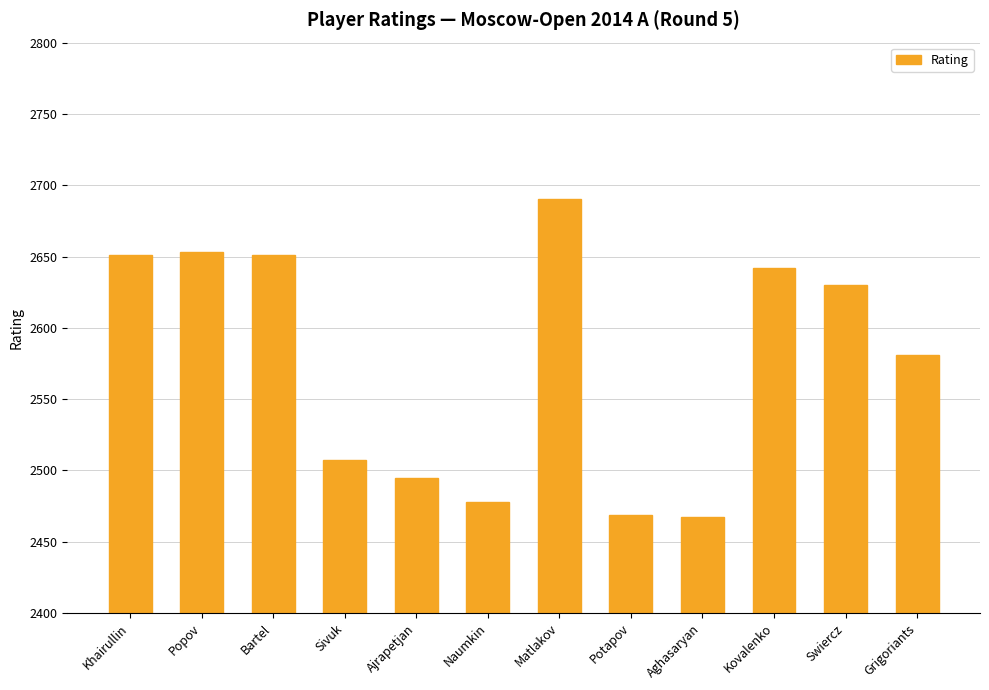

Where is the data nearest to the value 2578?

Grigoriants